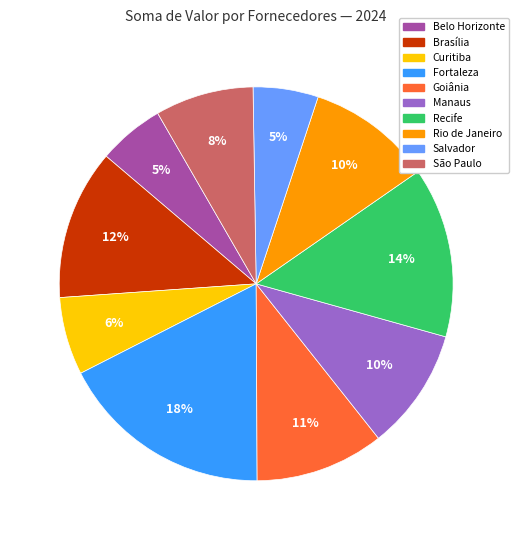

What is the ratio of the value at Manaus to the value at Recife?

0.7